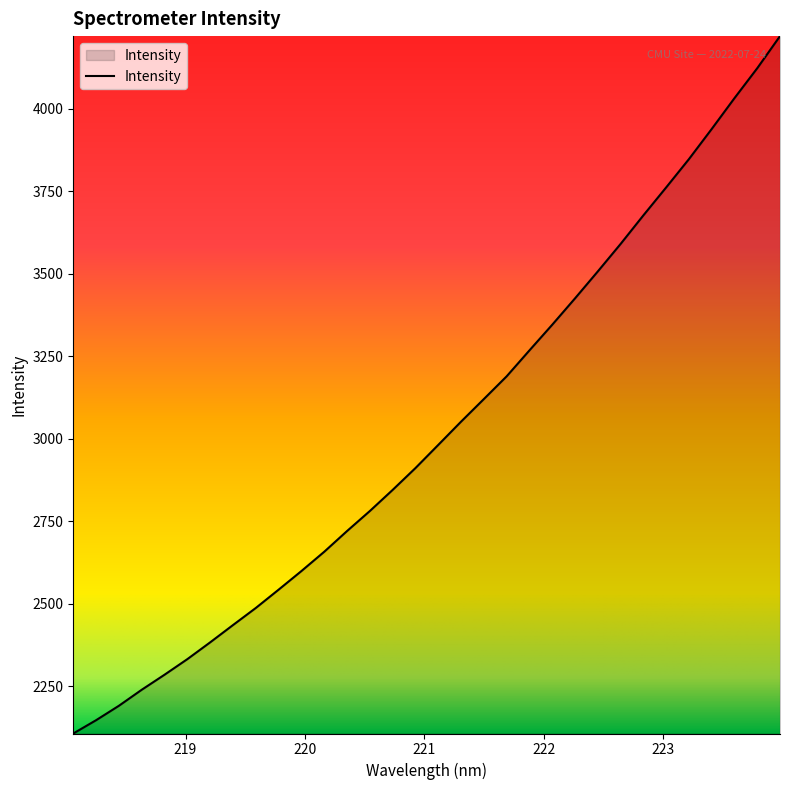

What is the minimum value shown in the chart?

2107.1